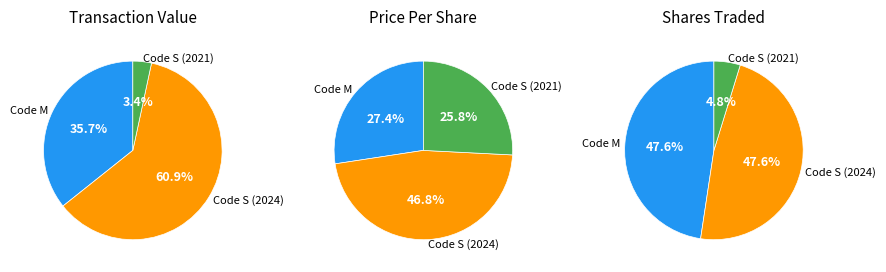

The 0 slice represents 8% of the pie. True or false?

False